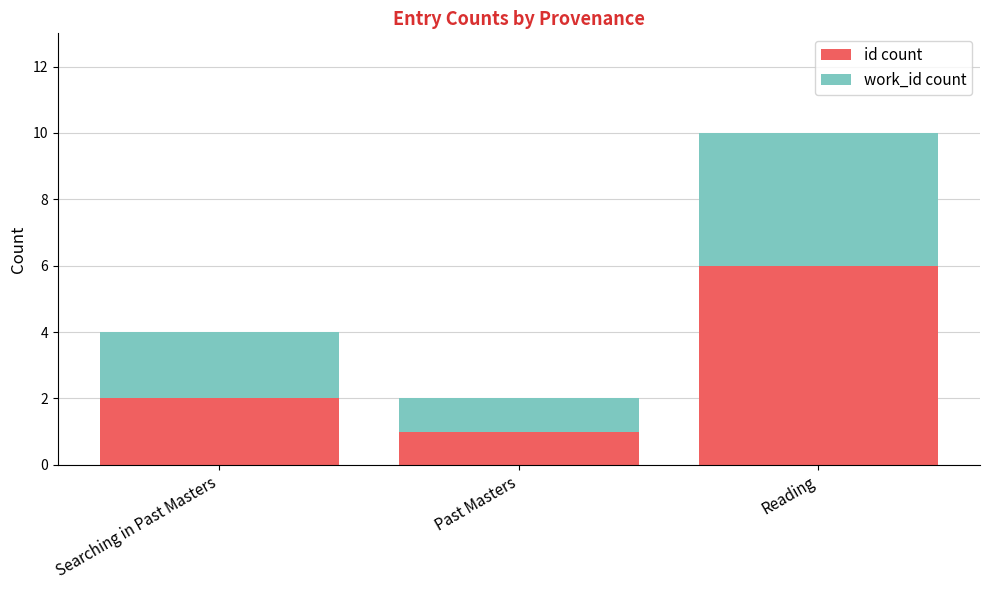

Reading left to right, list the values for the id count series.

2	1	6